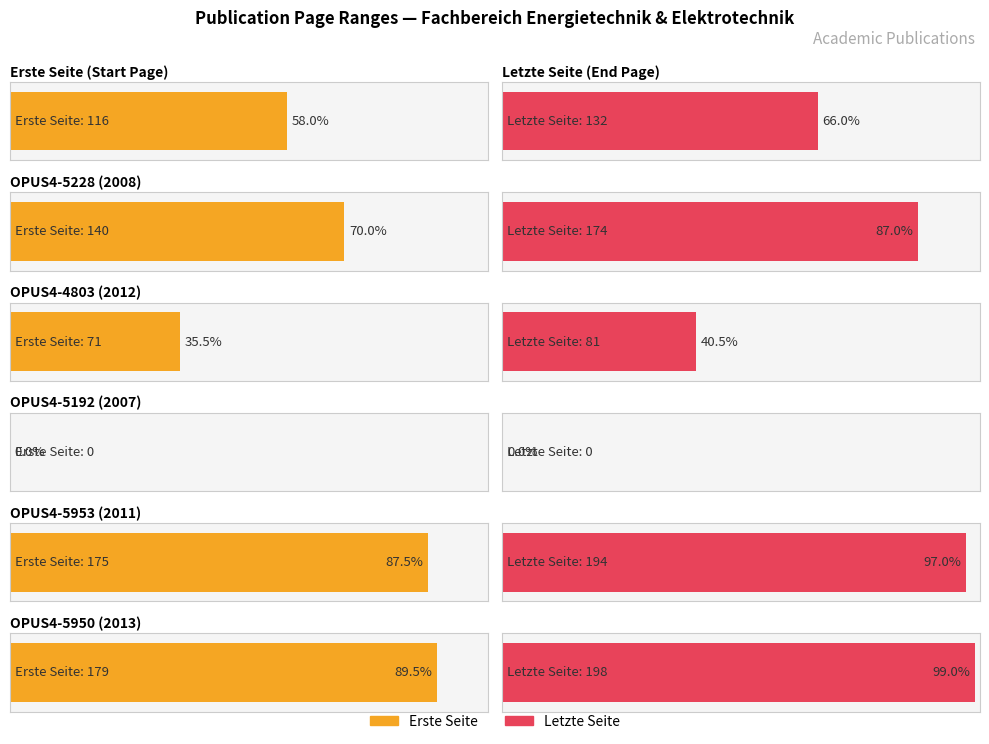

What is the sum of the Erste Seite values at OPUS4-5953 and OPUS4-5228?

315